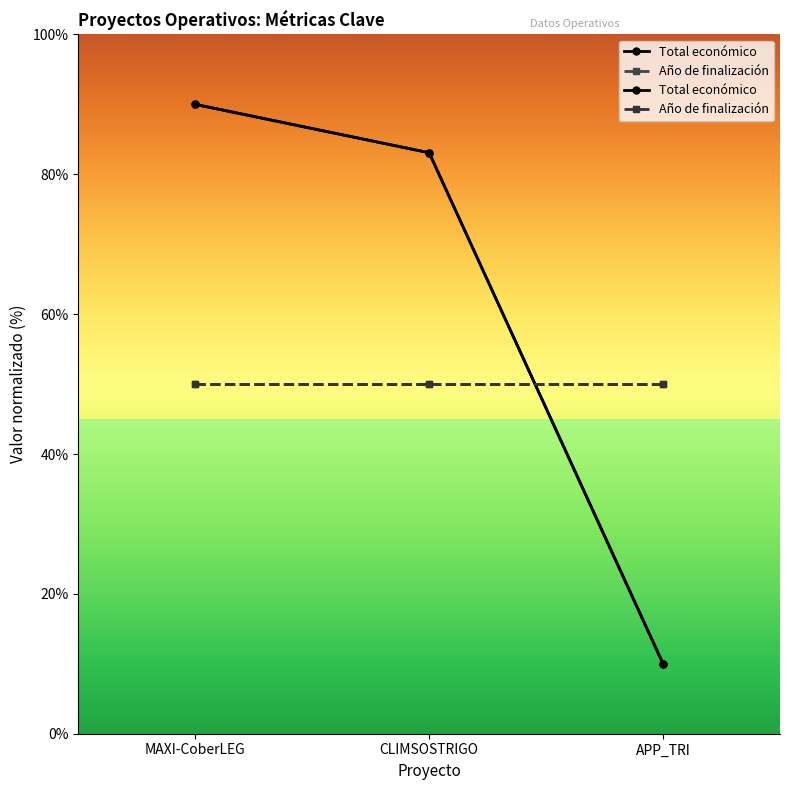

What is the approximate value at CLIMSOSTRIGO?

83.1